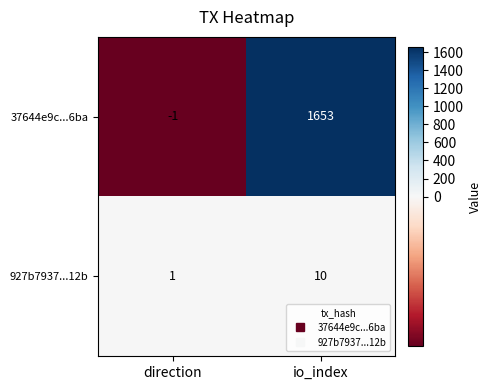

What is the sum of all 927b7937...12b values?

11